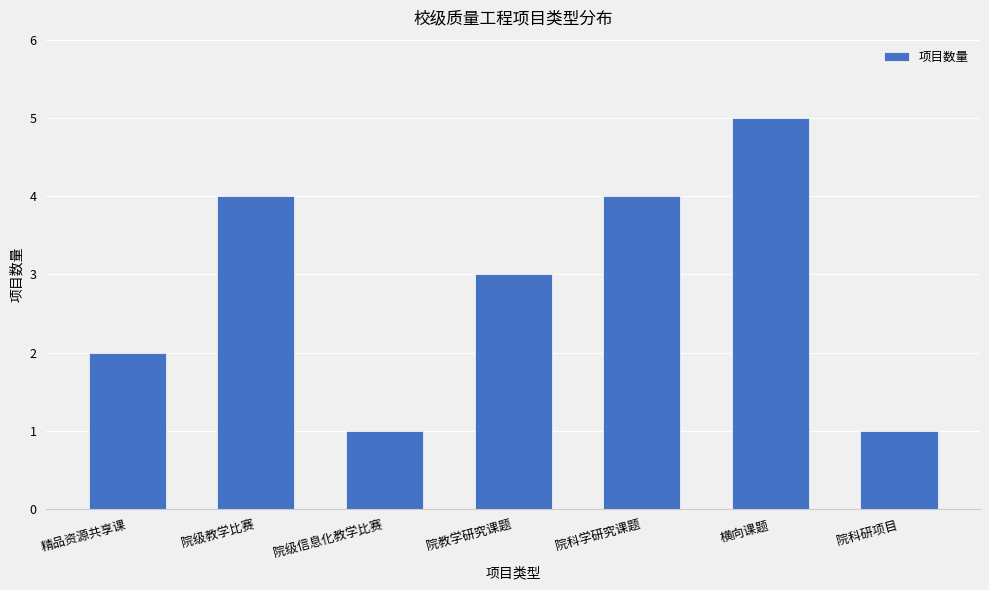

What is the sum of the values at 精品资源共享课 and 院教学研究课题?

5